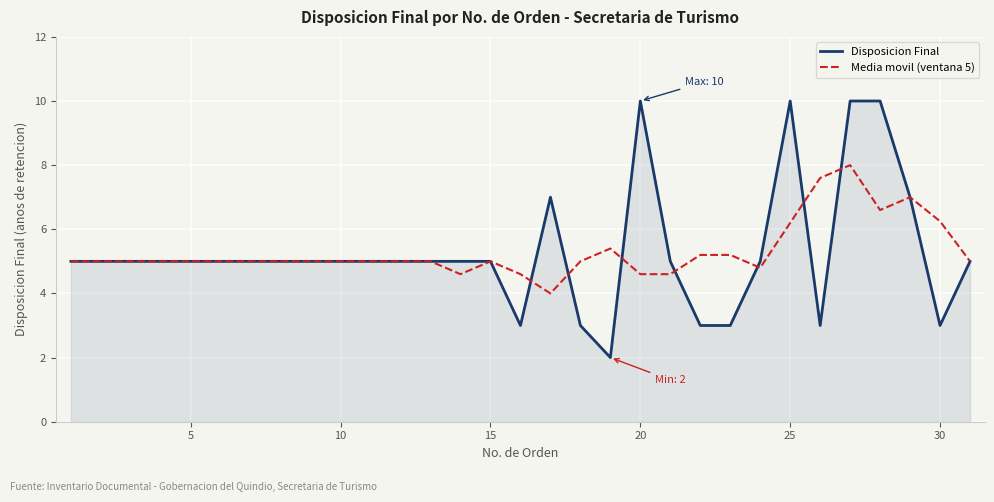

How many Disposicion Final values are between 5 and 6?

18